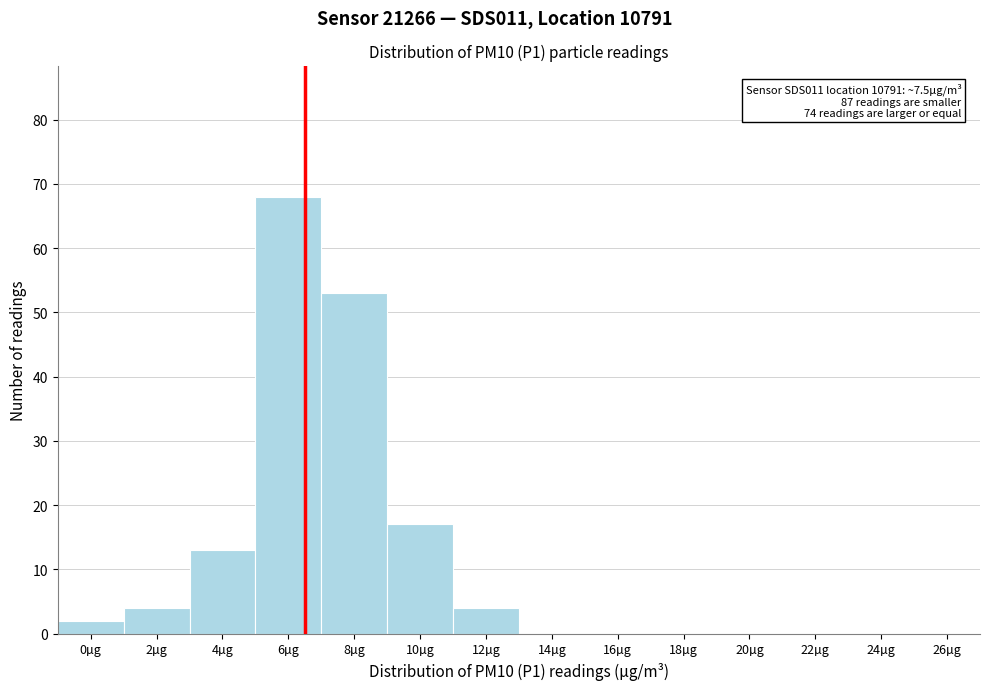

Reading left to right, what are all the values shown in this chart?

0µg=2	2µg=4	4µg=13	6µg=68	8µg=53	10µg=17	12µg=4	14µg=0	16µg=0	18µg=0	20µg=0	22µg=0	24µg=0	26µg=0